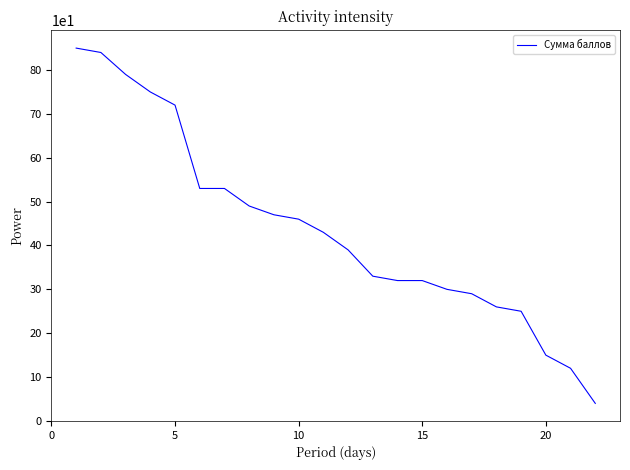

What is the difference between the maximum and minimum values?

810